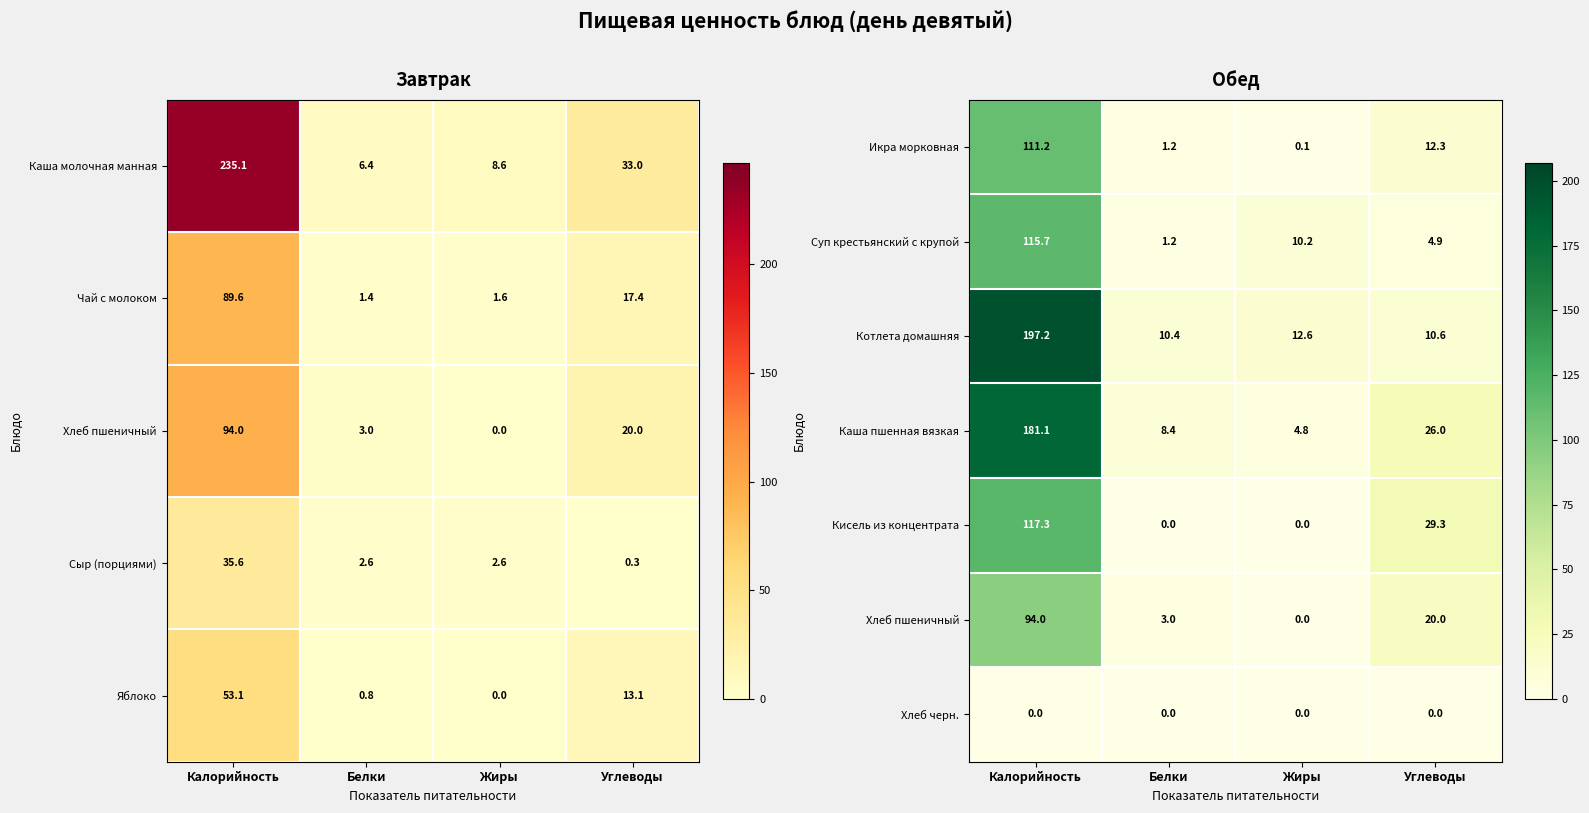

Is the value of Котлета домашняя at Жиры greater than the value of Кисель из концентрата at Углеводы?

No